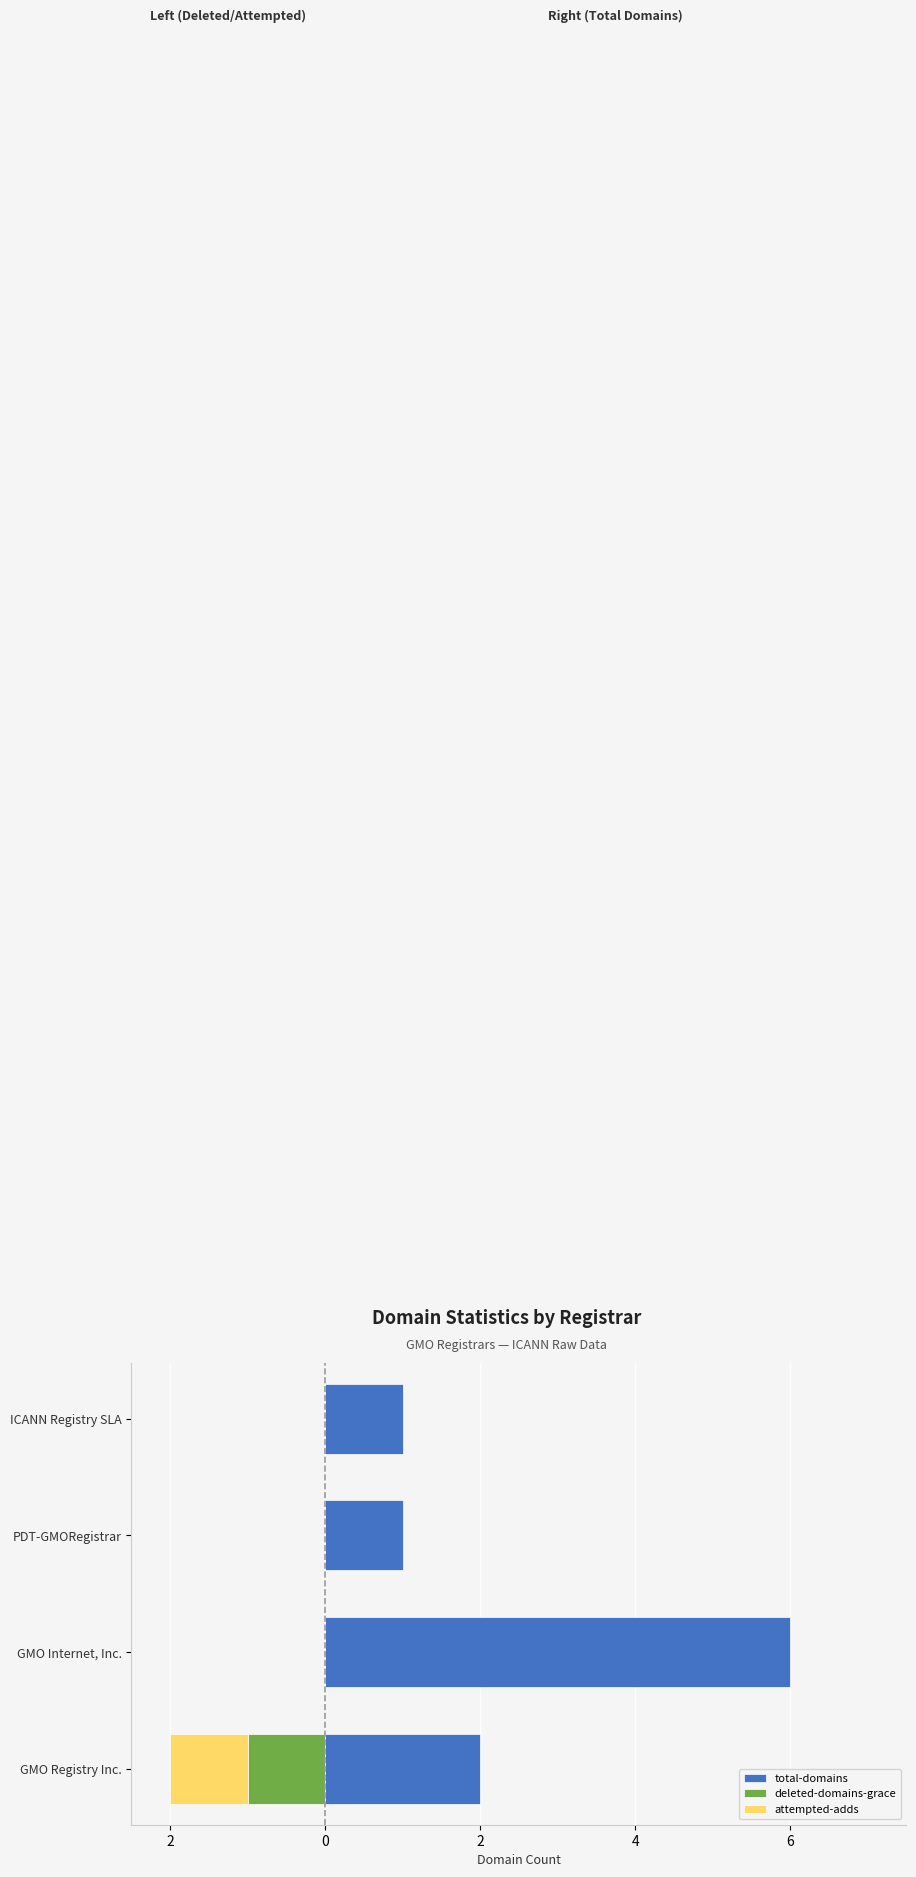

Which series has the largest range (max minus min)?

total-domains